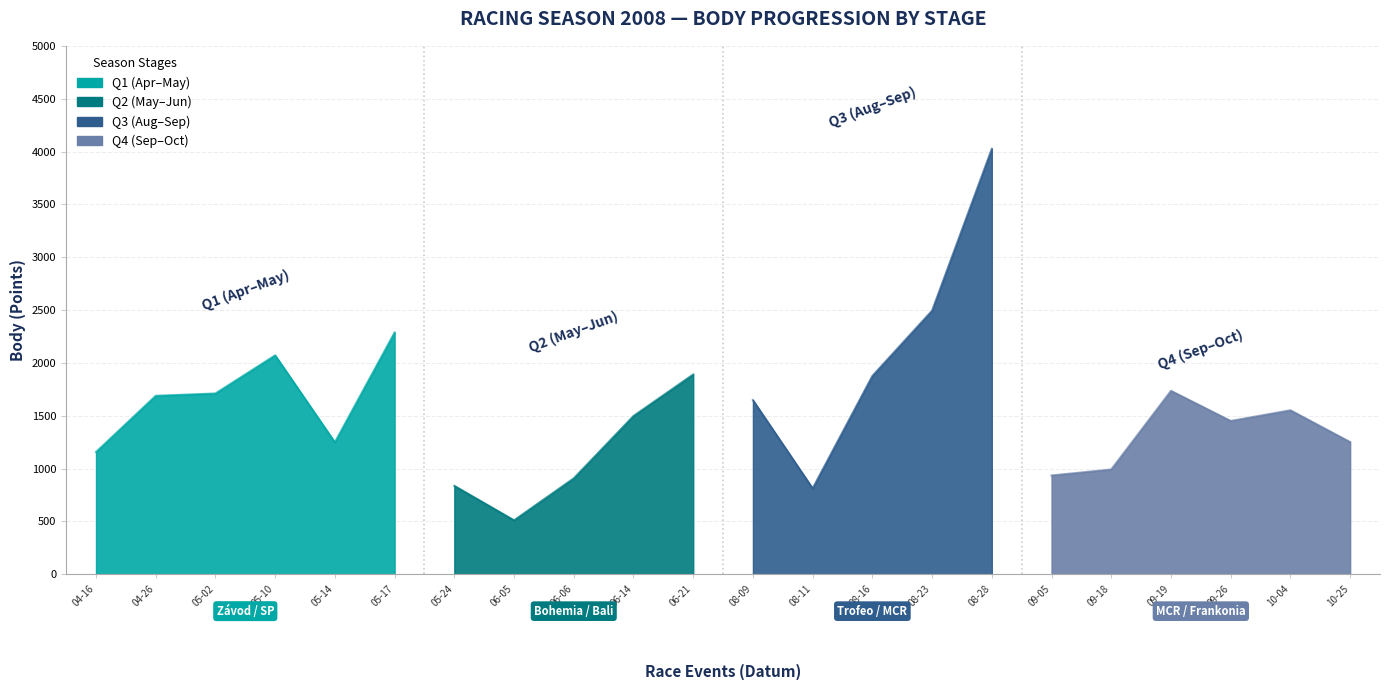

How many points are lower than both their immediate neighbors (excluding endpoints)?

5